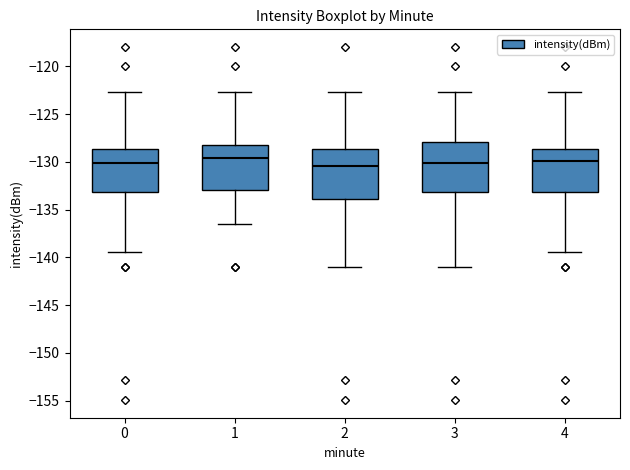

Where is the lower edge of the box at x = 2 on the y-axis? The values are not printed on the chart, so give them approximately, as read against the axis.

-134.0